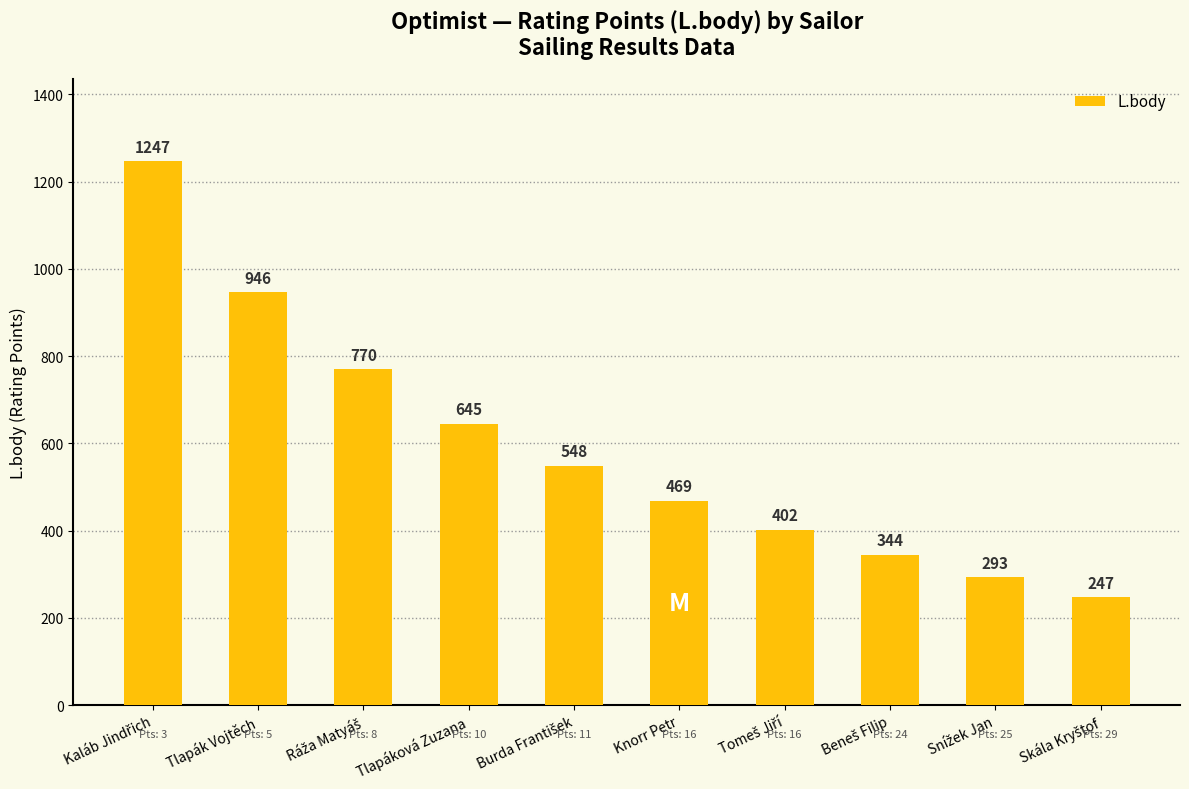

How many values are below 548?

5